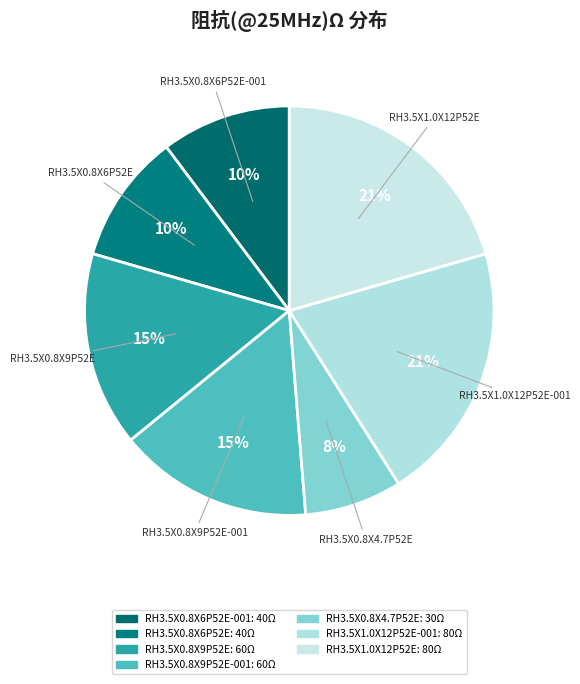

True or false: RH3.5X0.8X6P52E accounts for 10% of the total.

True